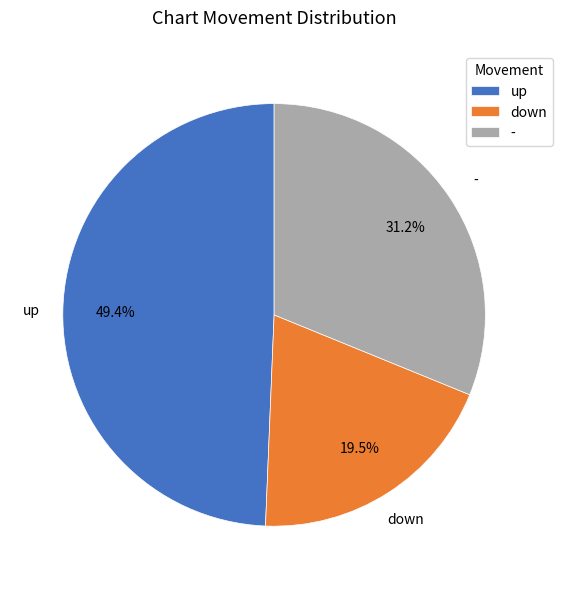

Combined, what portion of the pie is up and -?

80.5%